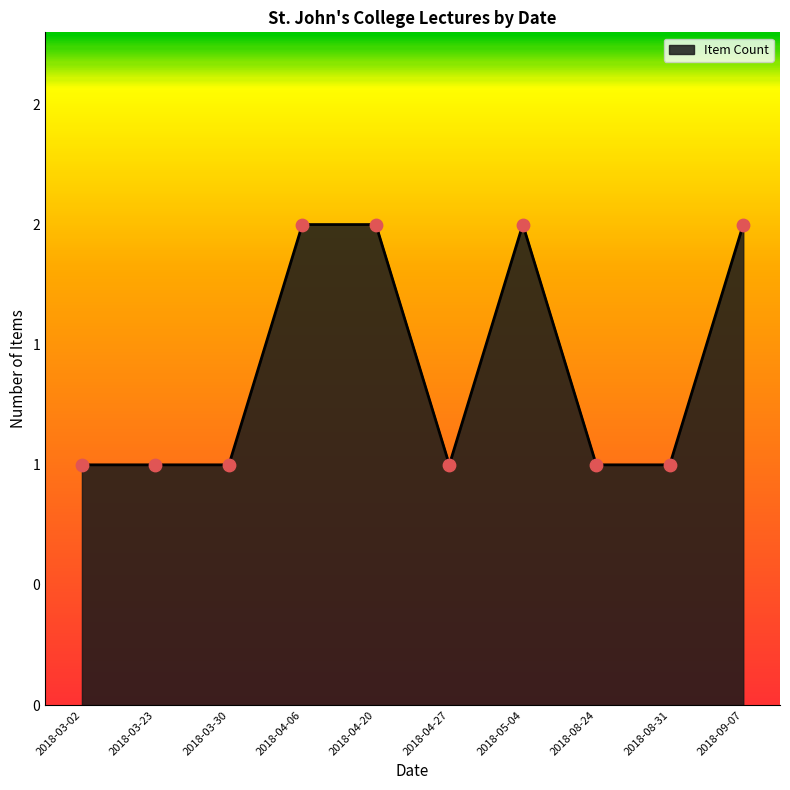

Approximately how many times larger is the value at 2018-04-06 compared to 2018-08-24?

2.0